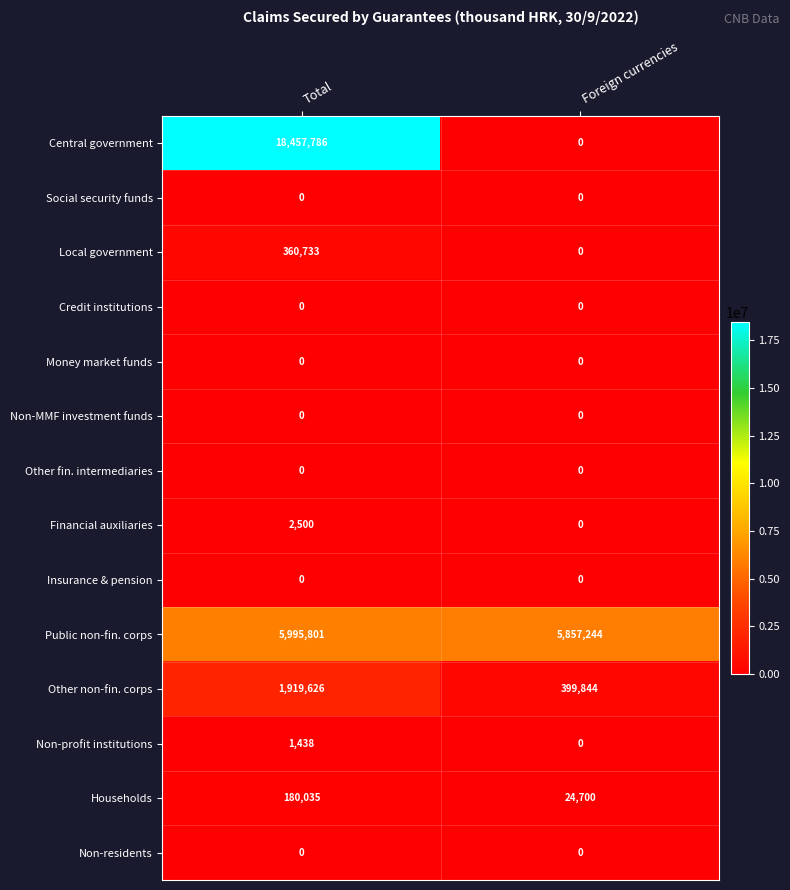

What is the difference between the Local government values at Total and Foreign currencies?

360733